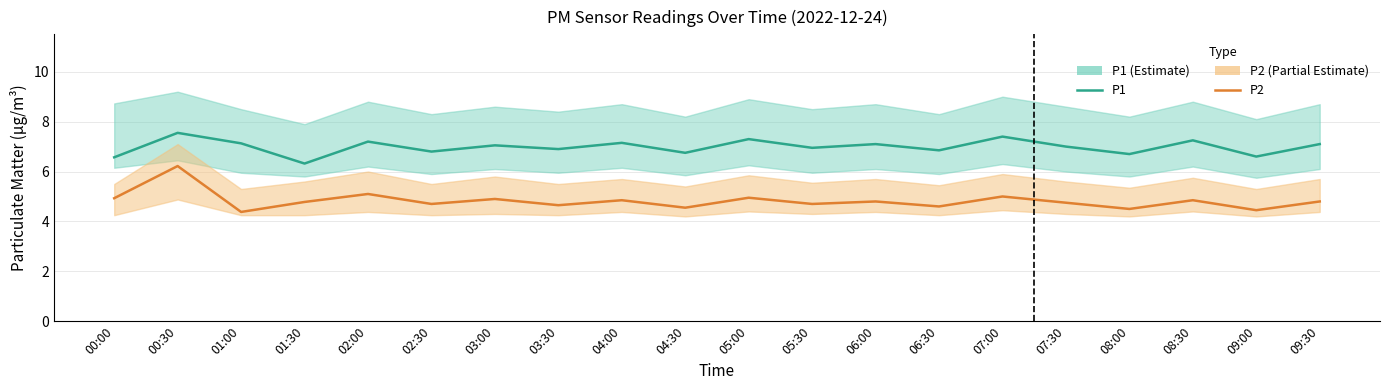

Reading right to left, transcribe all the data shown in this chart.

P1: 7.1	6.6	7.2	6.7	7.0	7.4	6.8	7.1	7.0	7.3	6.8	7.2	6.9	7.0	6.8	7.2	6.3	7.1	7.5	6.6
P2: 4.8	4.5	4.8	4.5	4.8	5.0	4.6	4.8	4.7	5.0	4.5	4.8	4.7	4.9	4.7	5.1	4.8	4.4	6.2	4.9